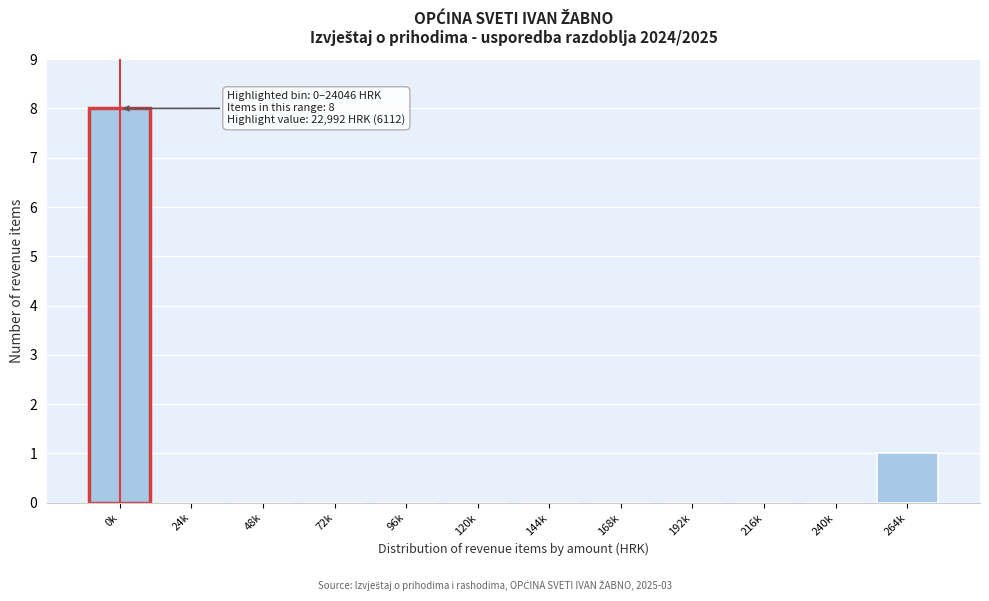

Reading left to right, extract all data points from this chart.

0k=8	24k=0	48k=0	72k=0	96k=0	120k=0	144k=0	168k=0	192k=0	216k=0	240k=0	264k=1